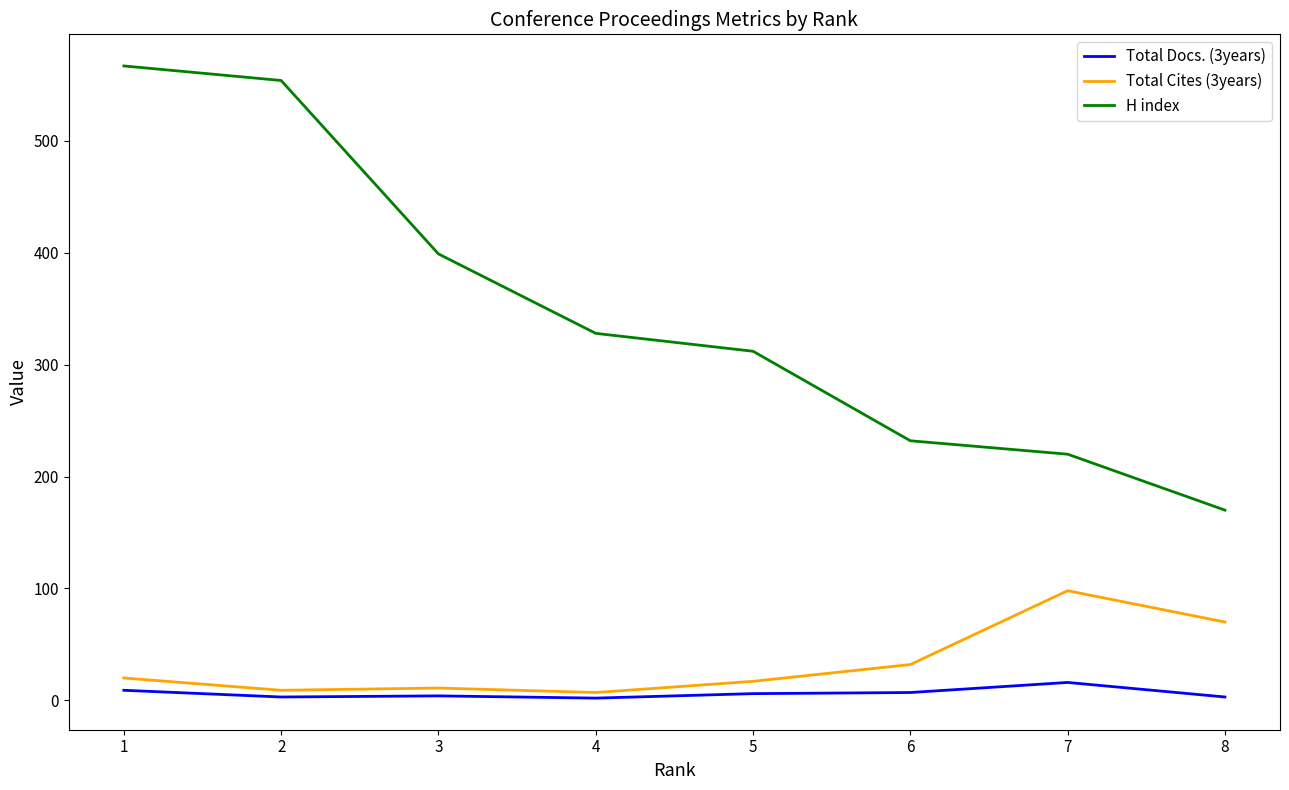

What is the sum of all Total Docs. (3years) values?

50